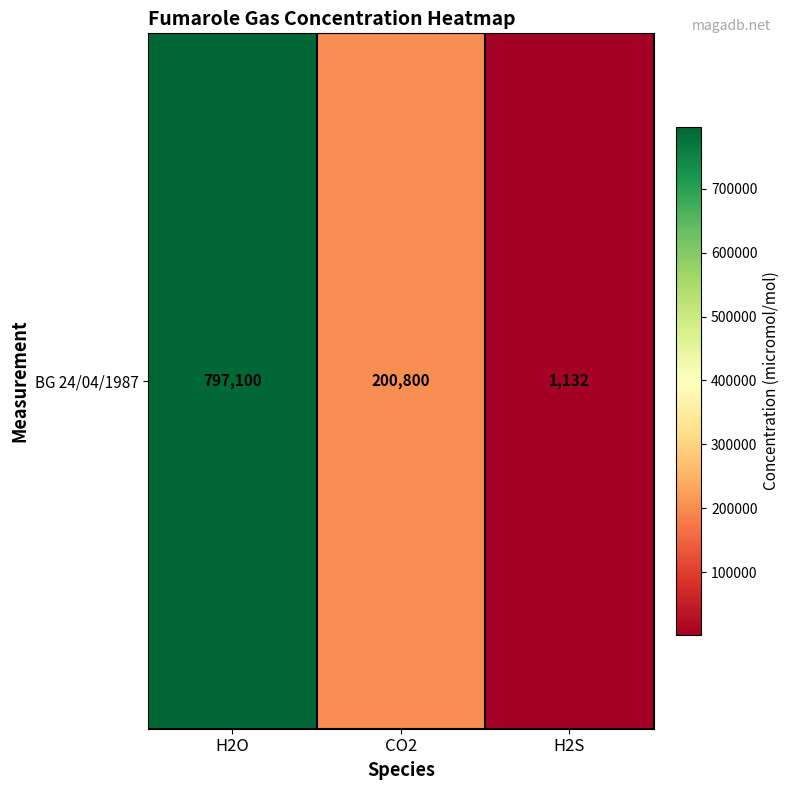

Rank the categories by value from lowest to highest.

H2S, CO2, H2O